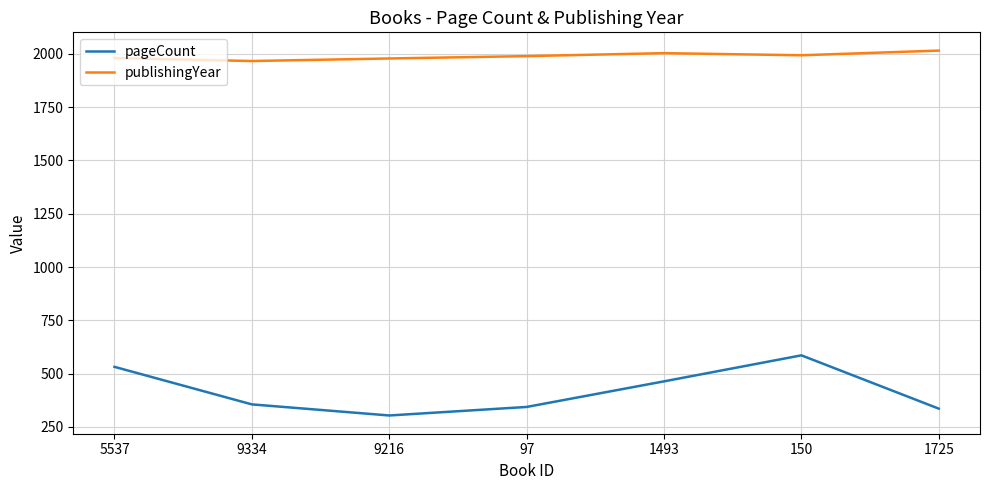

What is the difference between the highest and lowest values at 9216?

1674